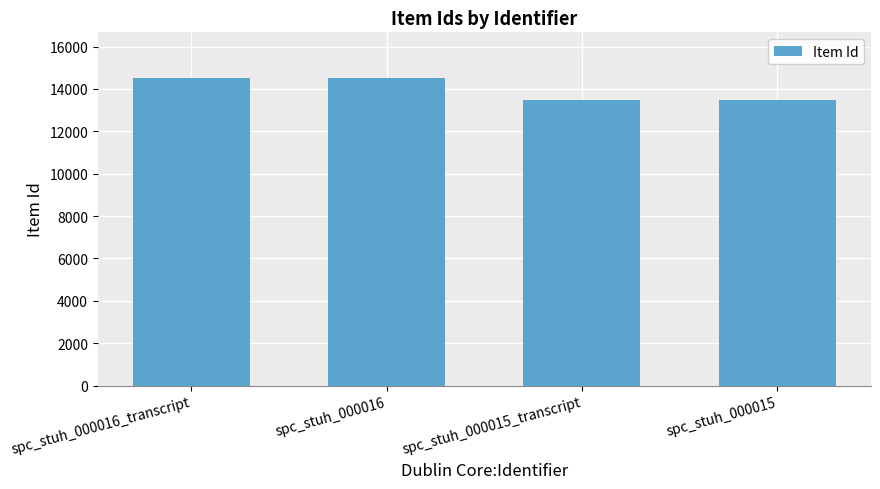

What is the greatest value displayed?

14495